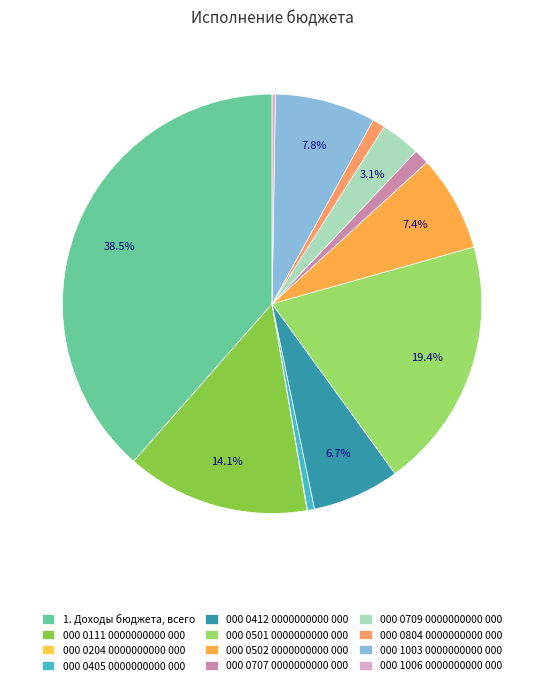

What is the smallest slice in the pie chart?

000 0204 0000000000 000